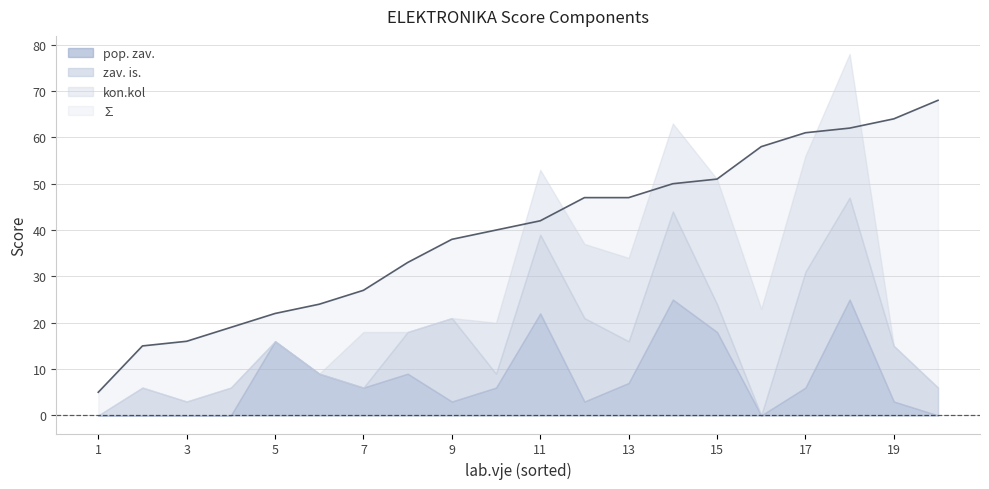

The ∑ series shows 38 at 9. True or false?

True